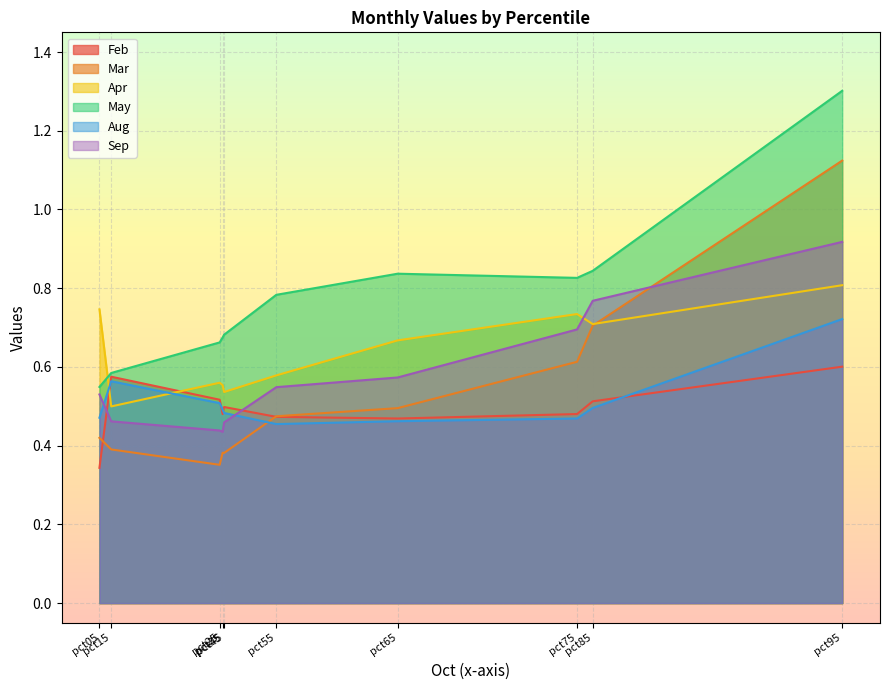

The Feb series shows 0.5 at pct55. True or false?

True